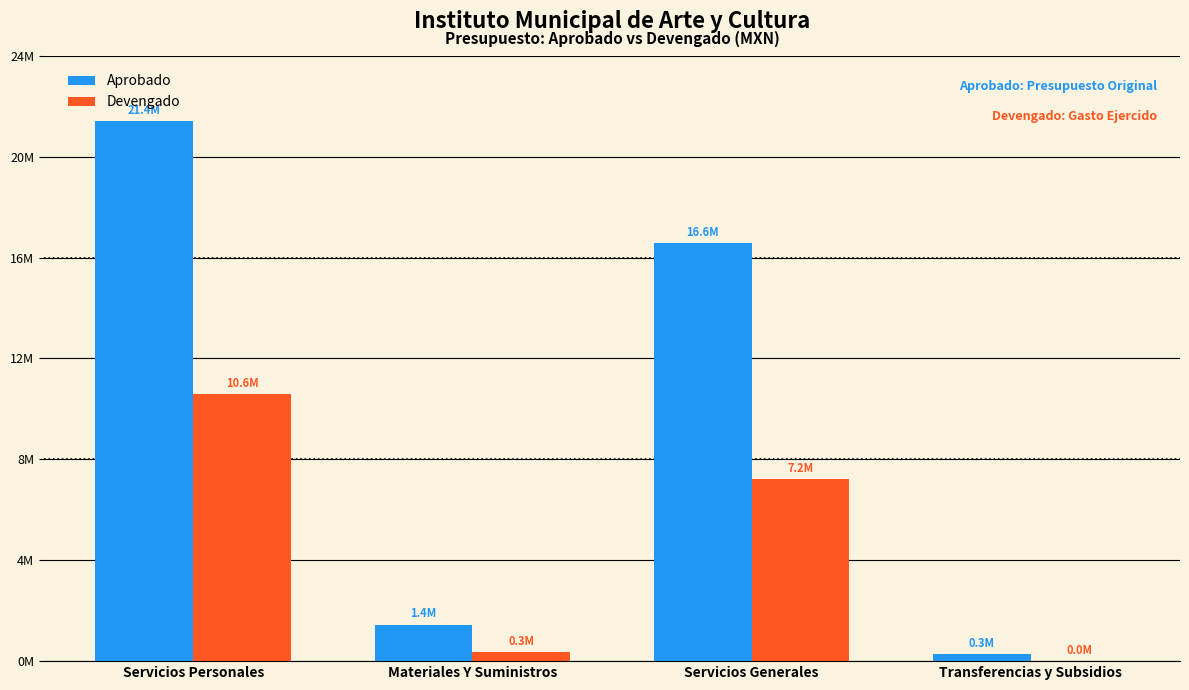

What is the minimum value shown in the chart?

6000.0